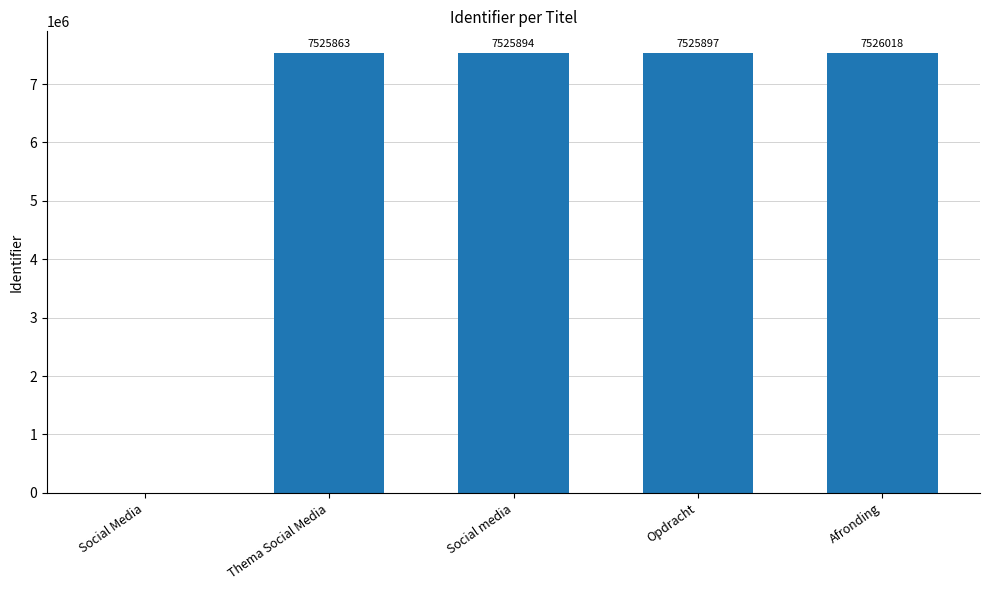

Read the value at Afronding, to the nearest 10.

7526020